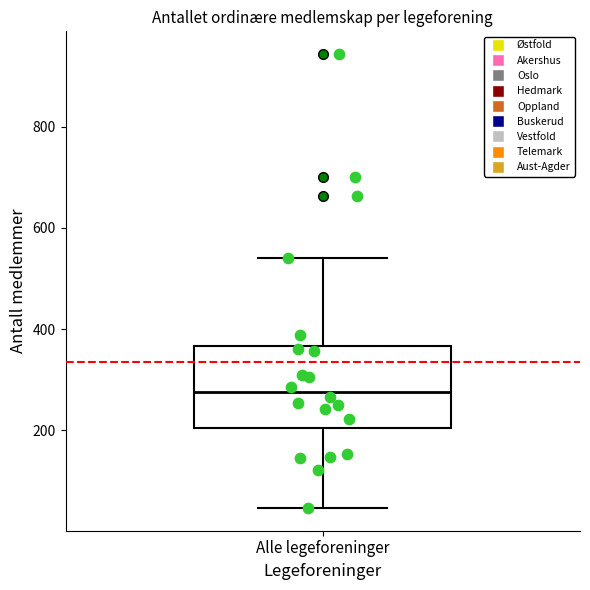

Where does the upper whisker of the box for Alle legeforeninger end on the y-axis? The values are not printed on the chart, so give them approximately, as read against the axis.

540